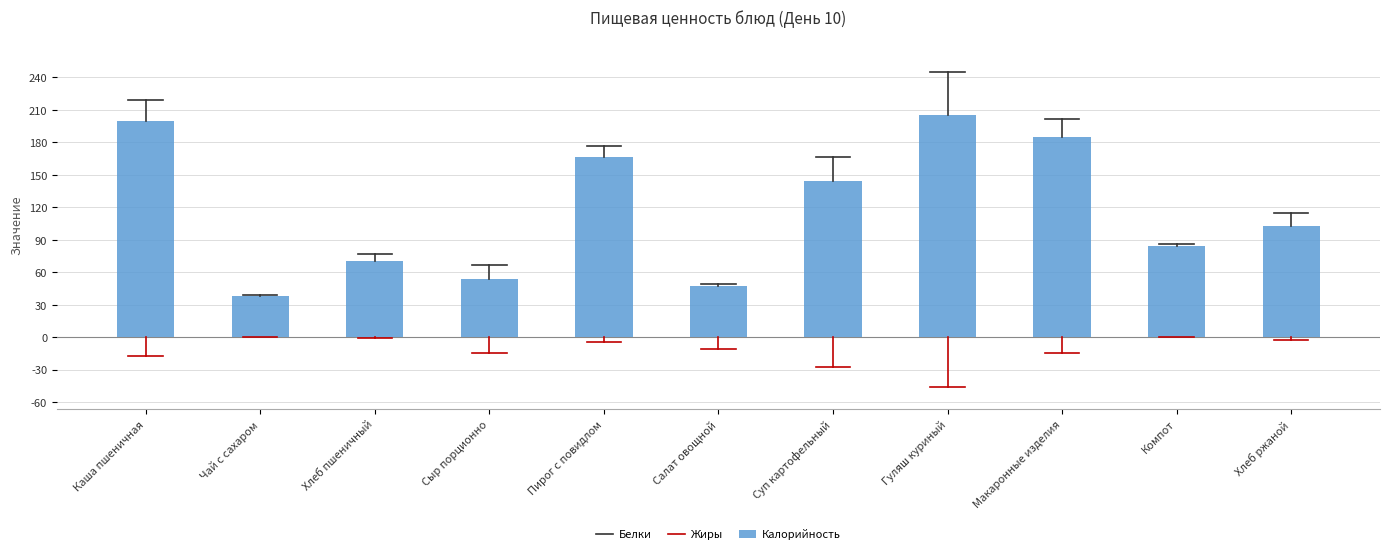

What is the value of the 3rd bar from the left?

70.2